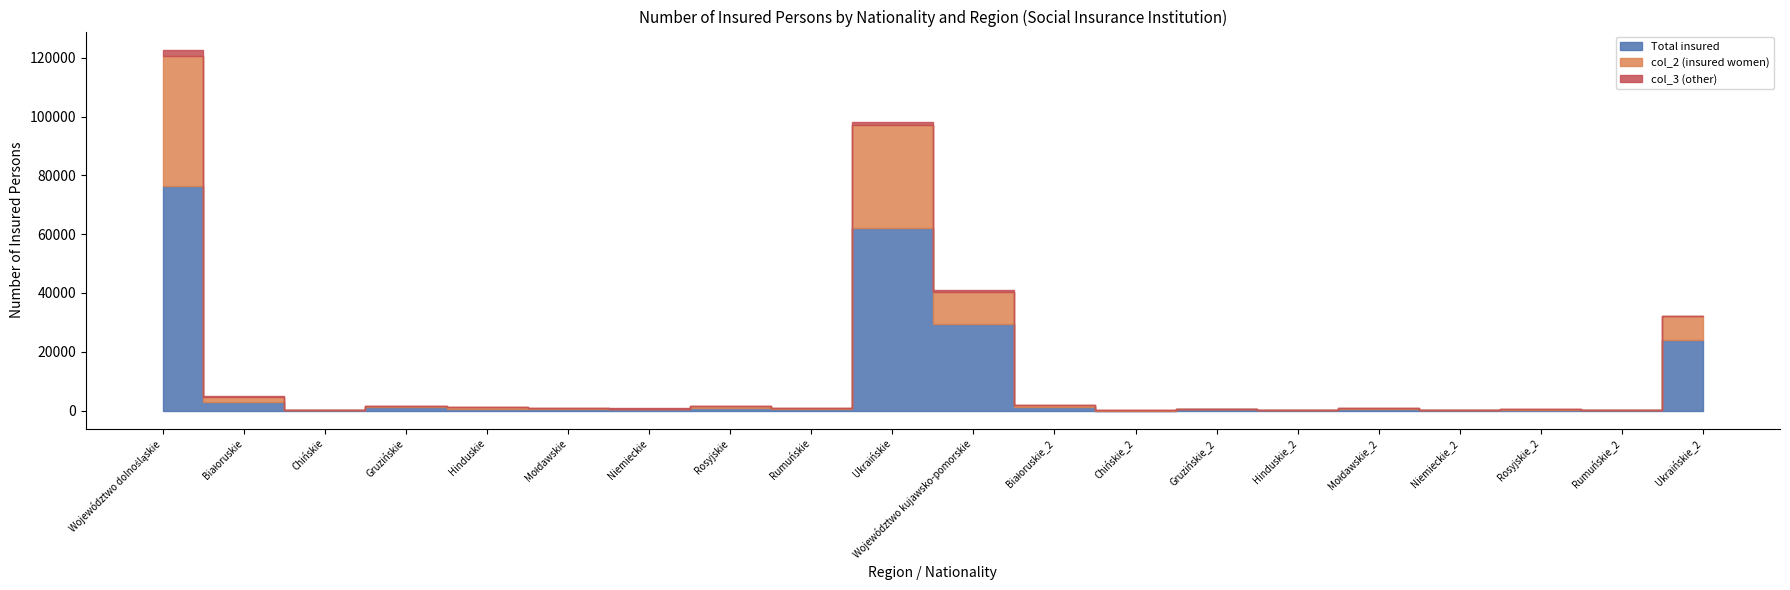

The value of col_2 (insured women) at Hinduskie is 533. True or false?

True